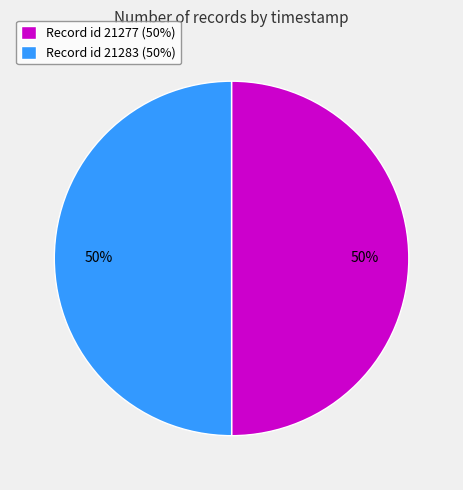

To the nearest percent, what percentage of the pie is Record id 21283 (50%)?

50%